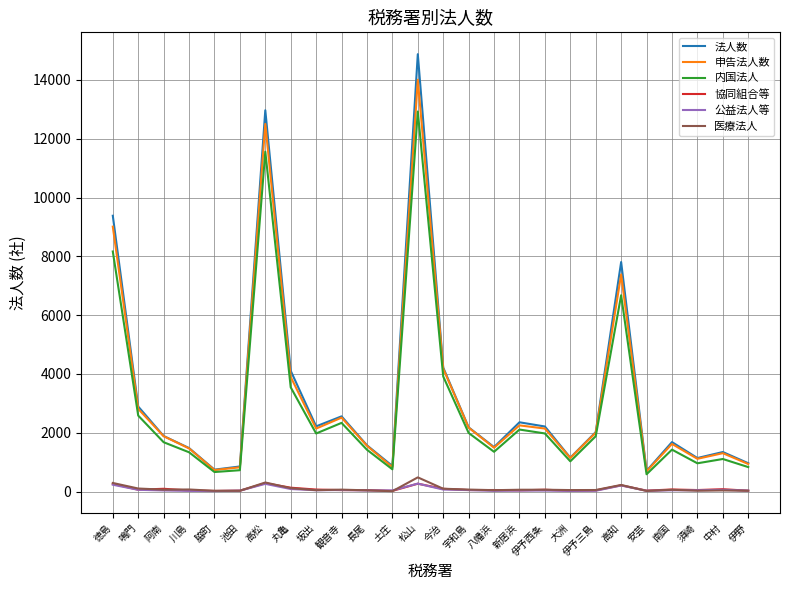

Between 脇町 and 坂出, which series saw the biggest shift?

法人数